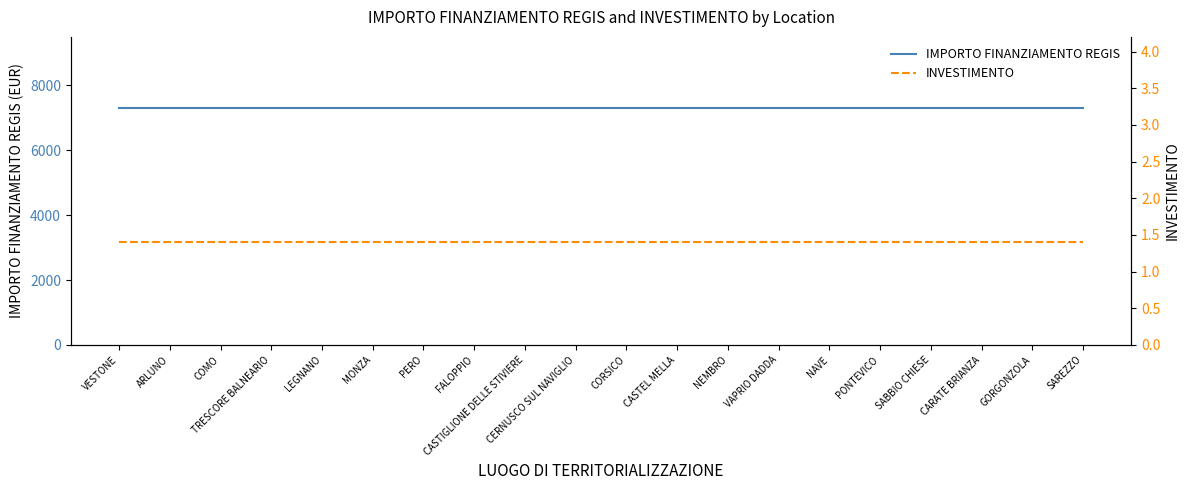

True or false: IMPORTO FINANZIAMENTO REGIS and INVESTIMENTO cross at least once.

False